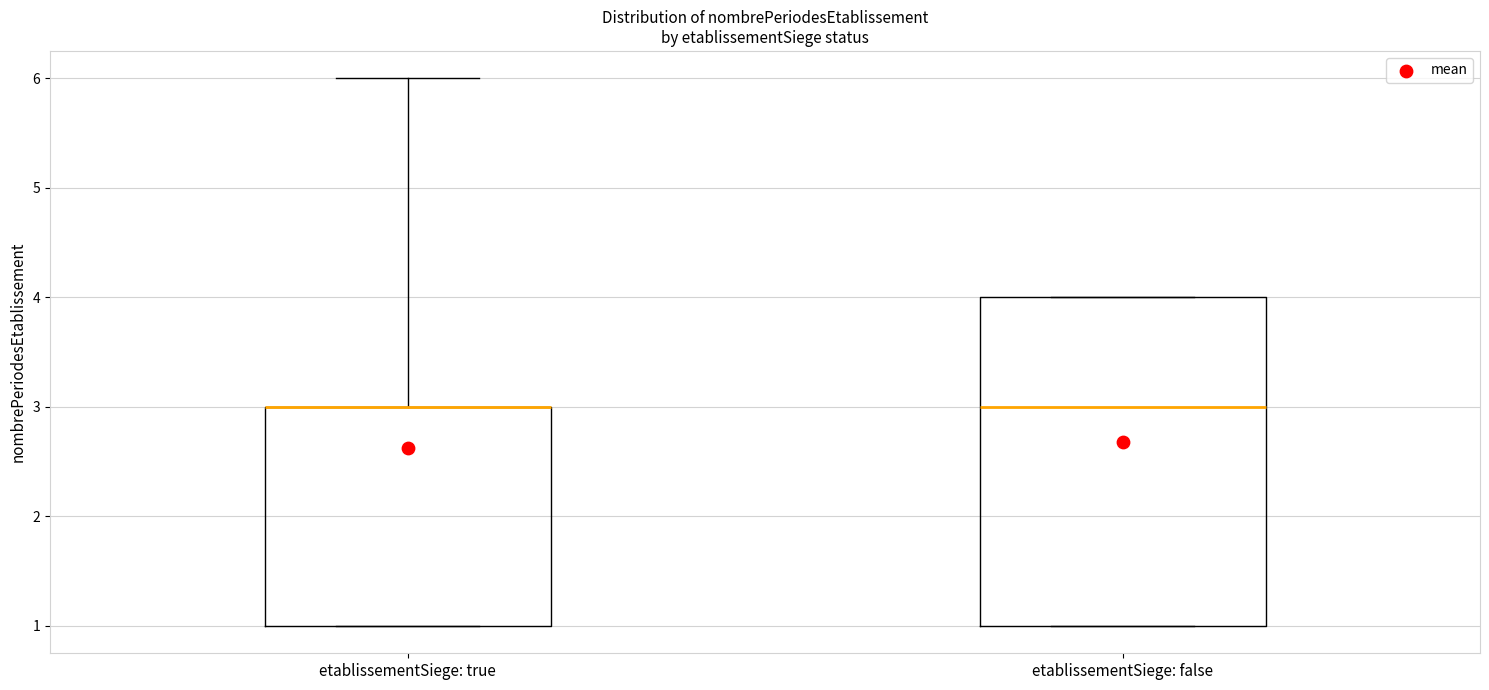

Reading left to right, transcribe this box plot: for each box, give where its median line is, the range the box spans, and where its two whiskers end, as read against the y-axis. The values are not printed on the chart, so give them approximately, as read against the axis.

etablissementSiege: true: median 3 (drawn on the box's upper edge), box 1 to 3, whiskers 1 to 6
etablissementSiege: false: median 3, box 1 to 4, whiskers 1 to 4